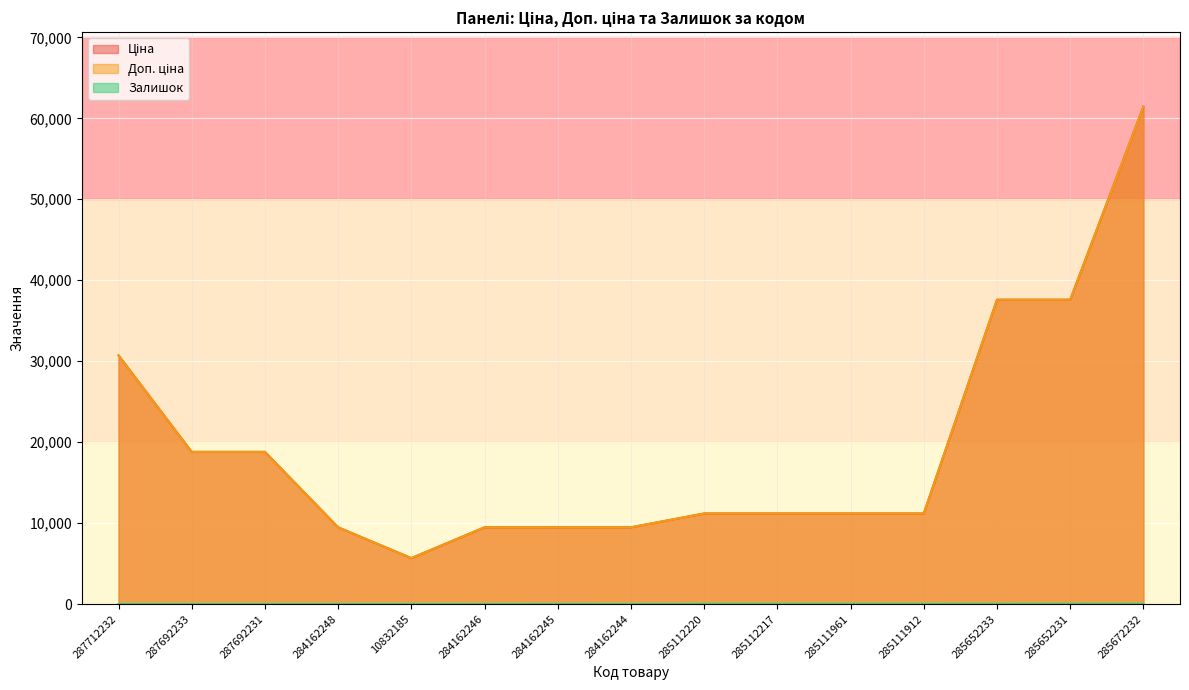

At how many categories does at least one series exceed 29266?

4